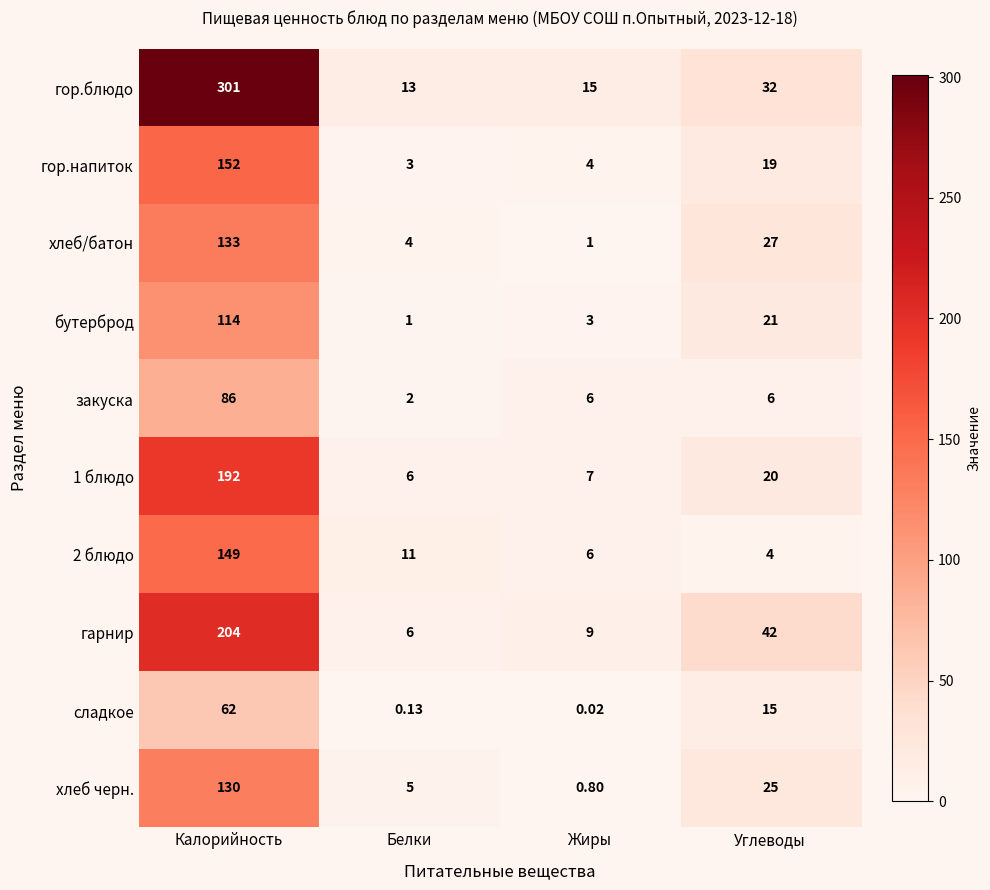

Between Калорийность and Жиры, which series saw the biggest shift?

гор.блюдо